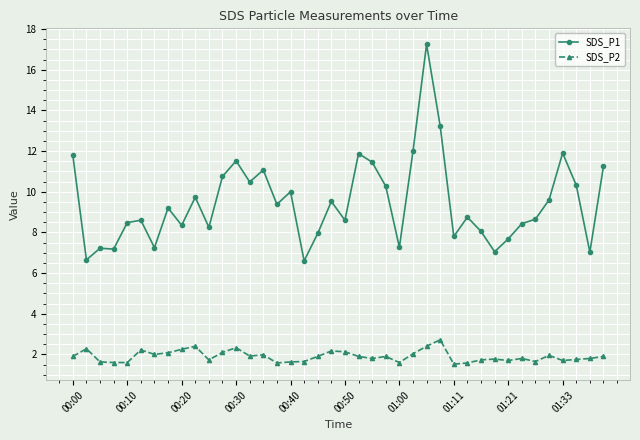

Which series has the widest spread of values?

SDS_P1